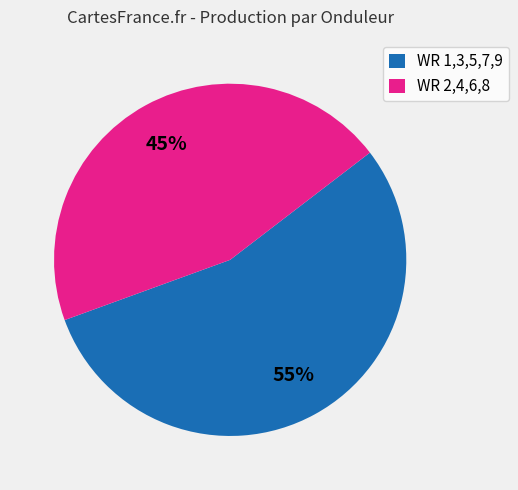

Approximately how many times larger is the value at WR 2,4,6,8 compared to WR 1,3,5,7,9?

0.8